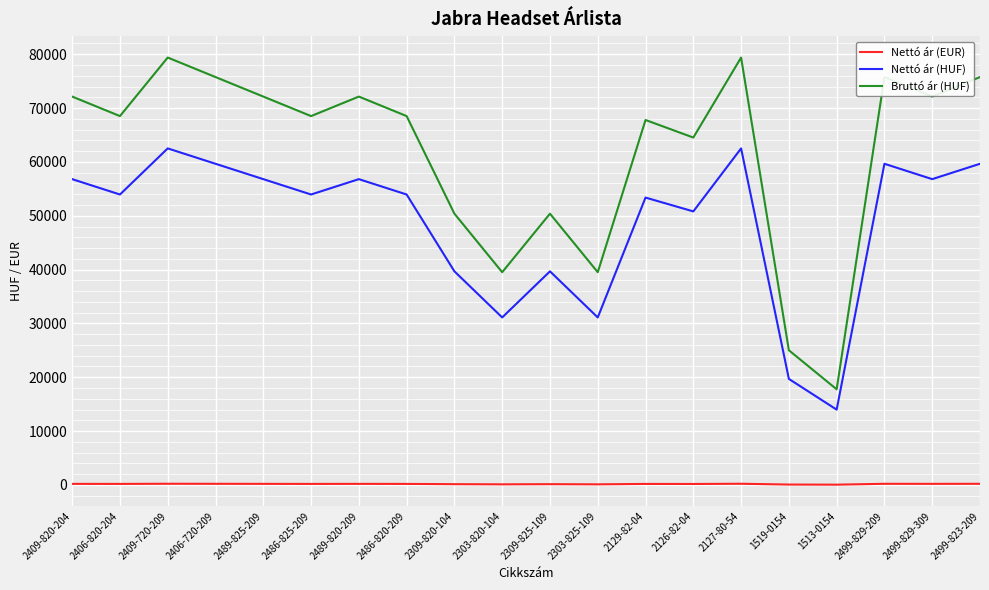

Which category has the lowest value in the Nettó ár (HUF) series?

1513-0154